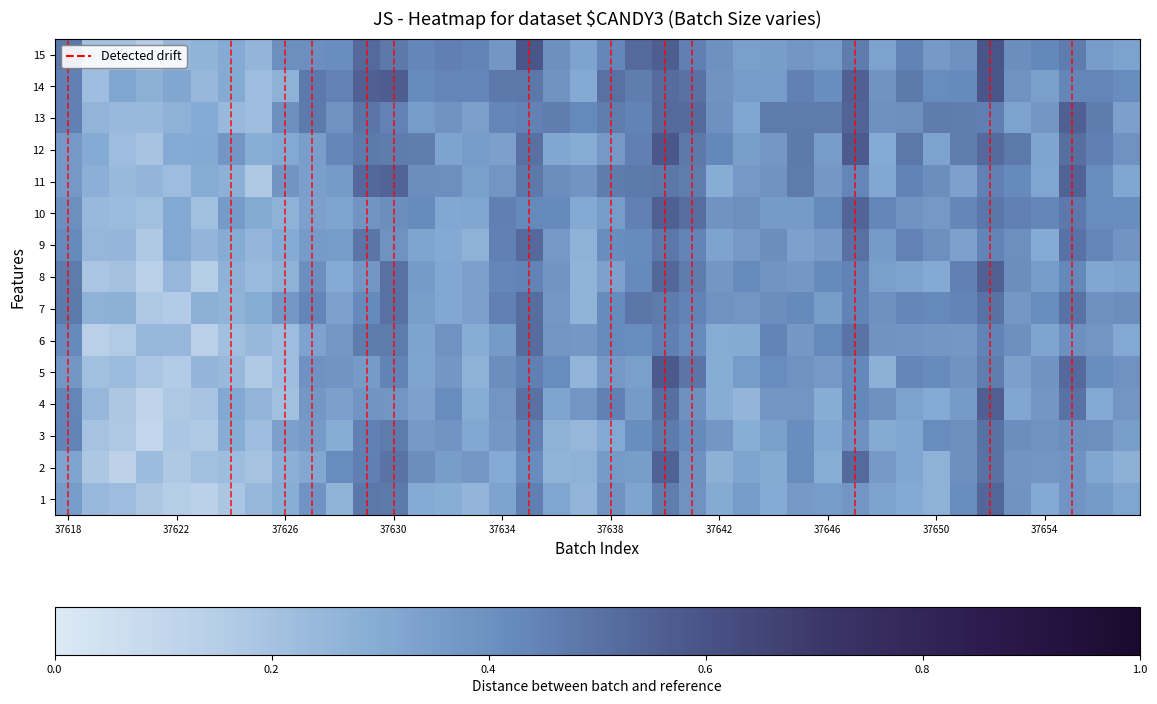

What is the smallest value displayed?

0.1